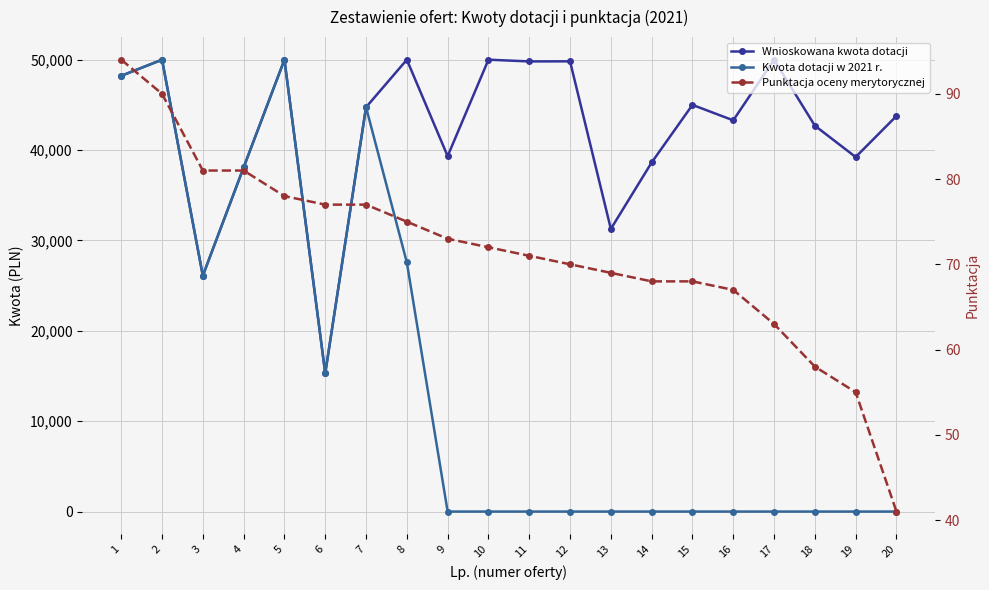

What is the maximum value shown in the chart?

50000